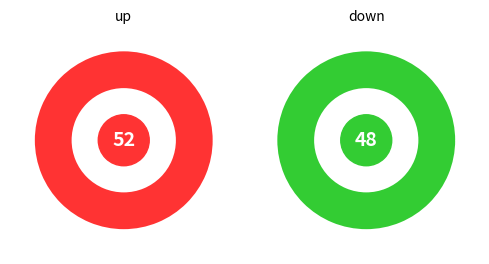

What percentage is the up slice, to the nearest percent?

52%